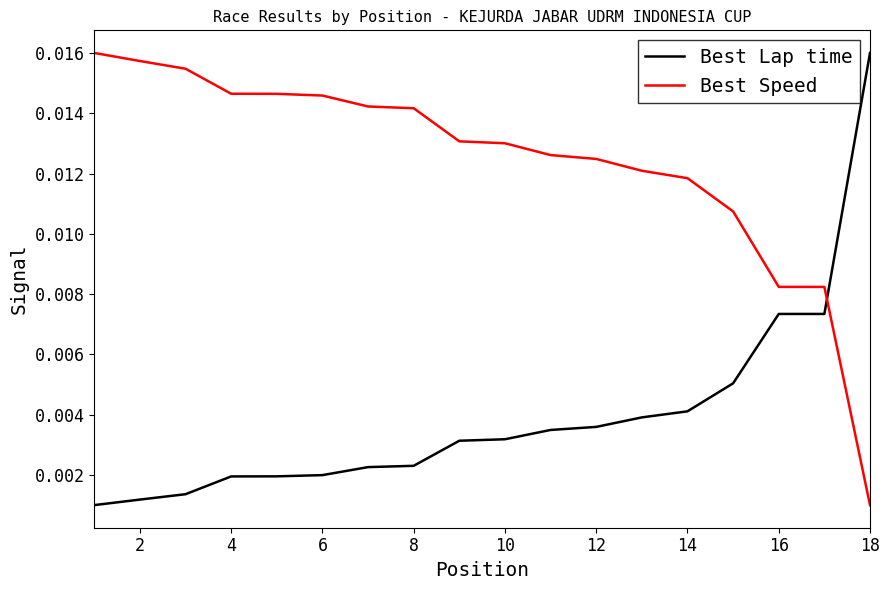

Rank the series by their average value, from highest to lowest.

Best Speed, Best Lap time